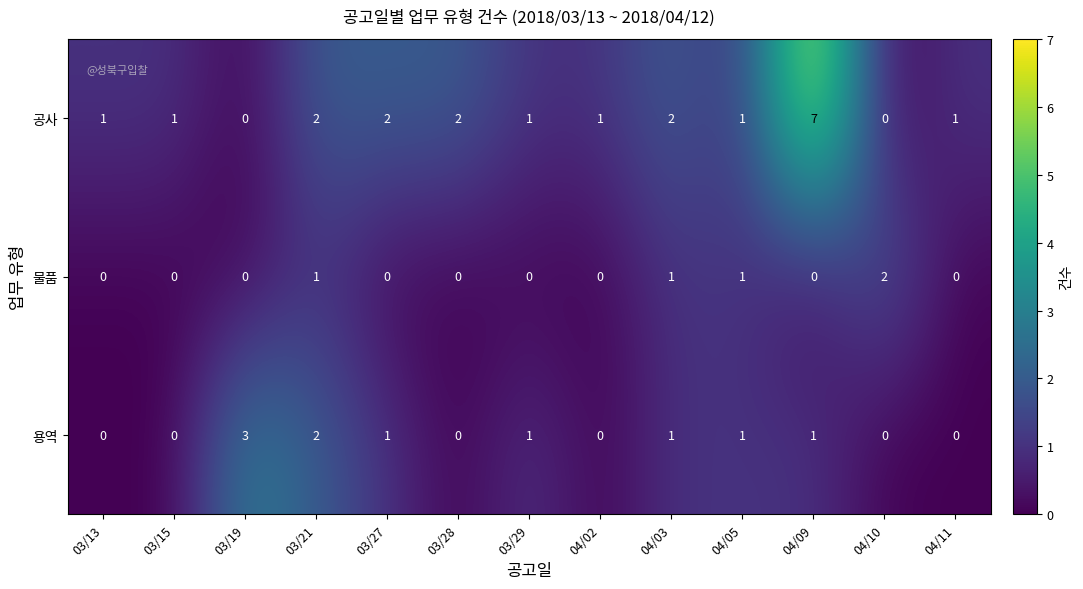

The value of 물품 at 04/09 is 1. True or false?

False